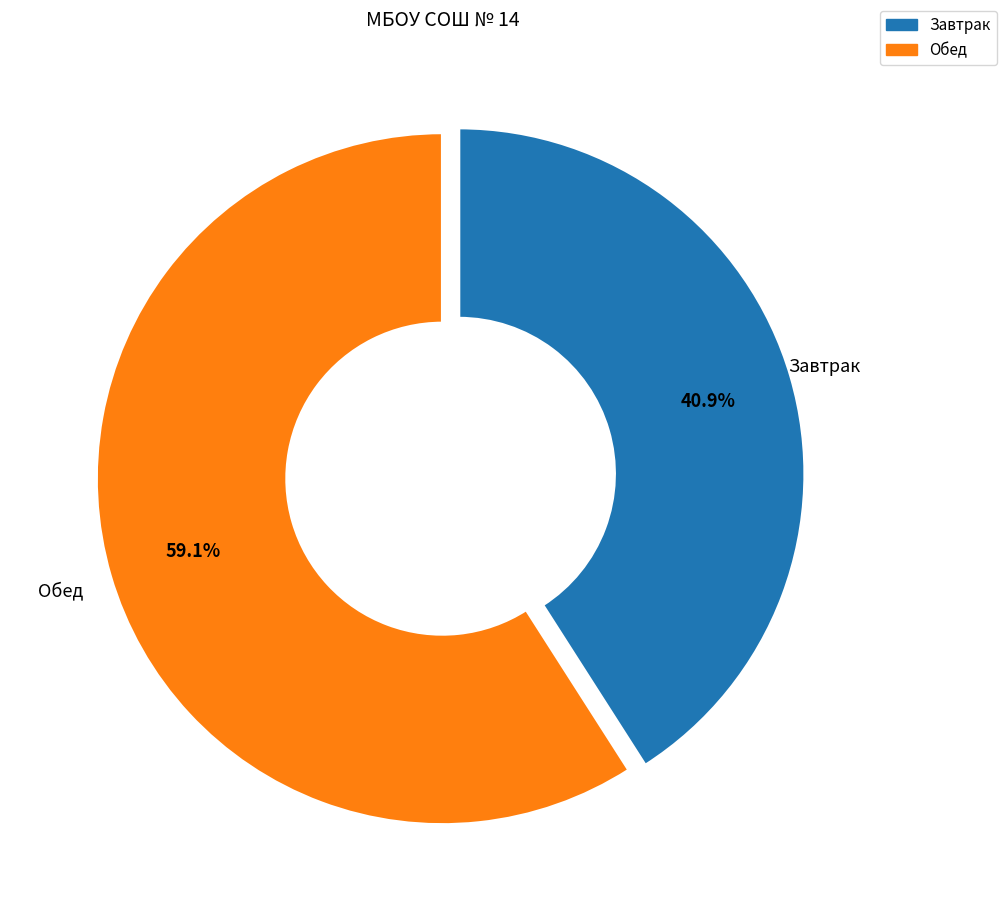

To the nearest percent, what is the difference between the largest and smallest slice percentages?

18%